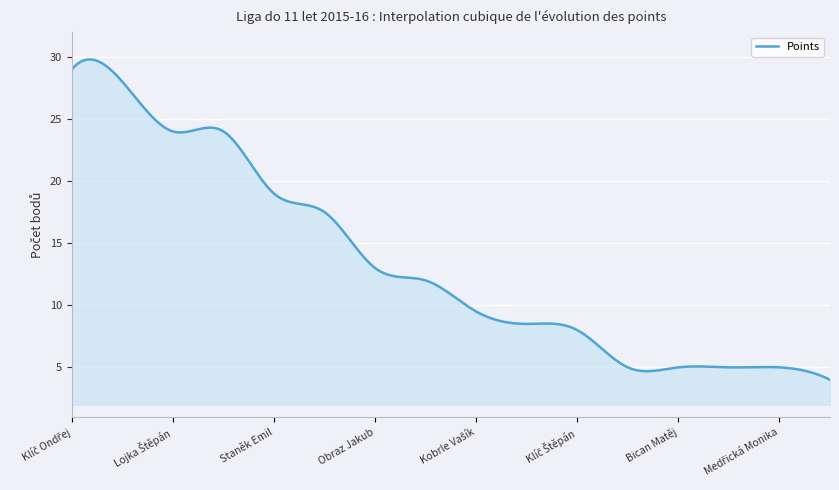

What is the difference between the maximum and minimum values?

25.8